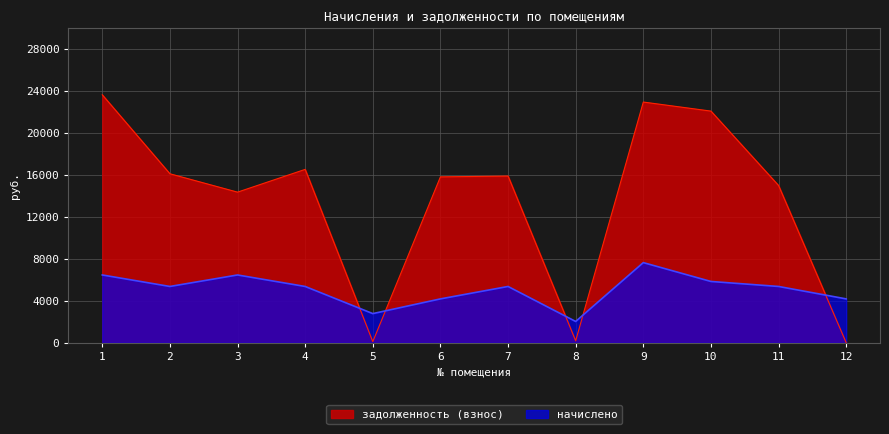

Count the number of categories in the chart.

12